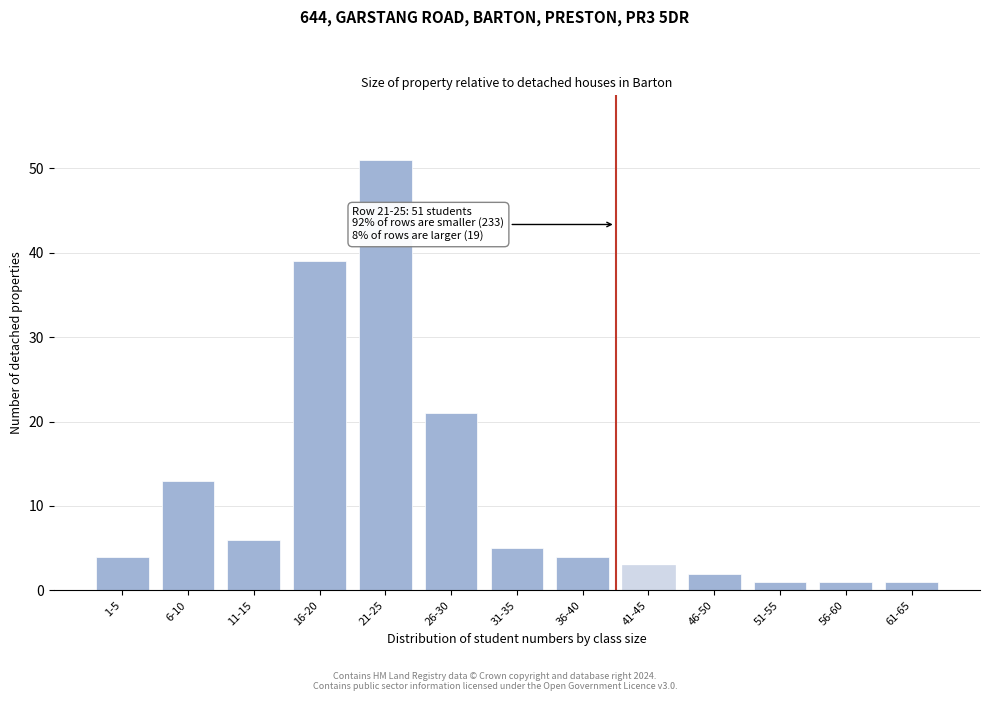

Reading right to left, what are all the values shown in this chart?

1	1	1	2	3	4	5	21	51	39	6	13	4